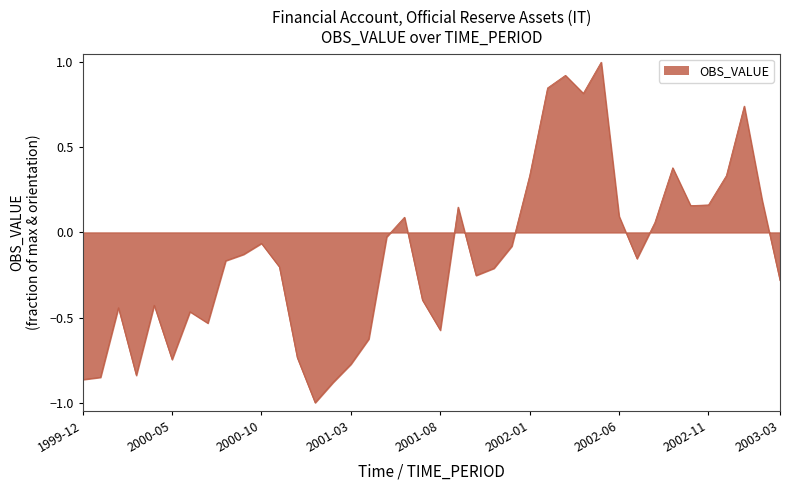

What is the maximum value shown in the chart?

1.0